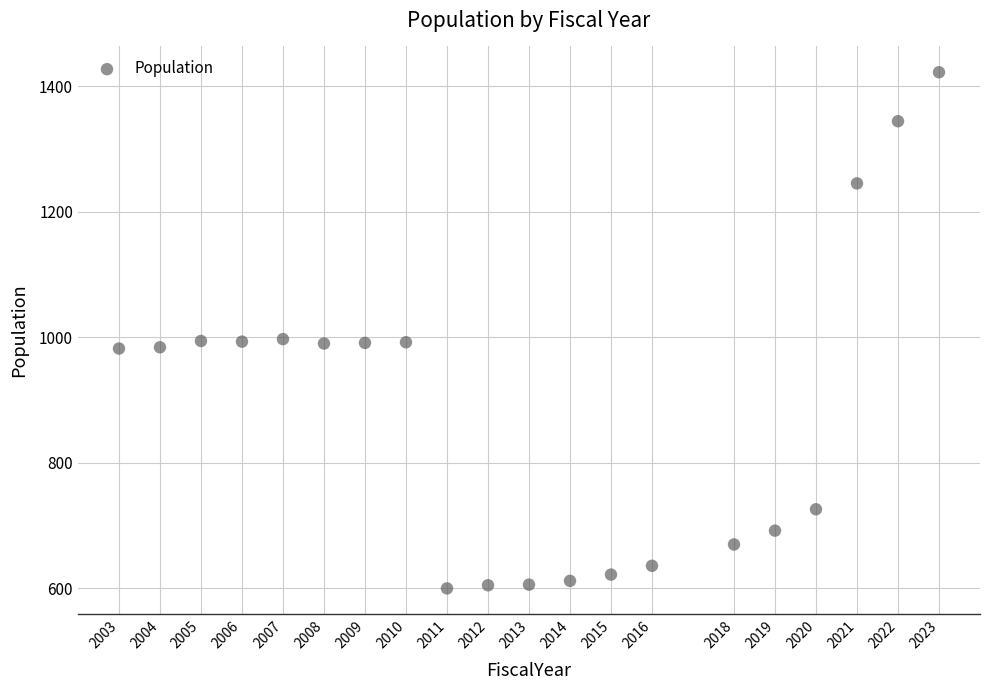

What is the range of Y values (max minus min)?

822